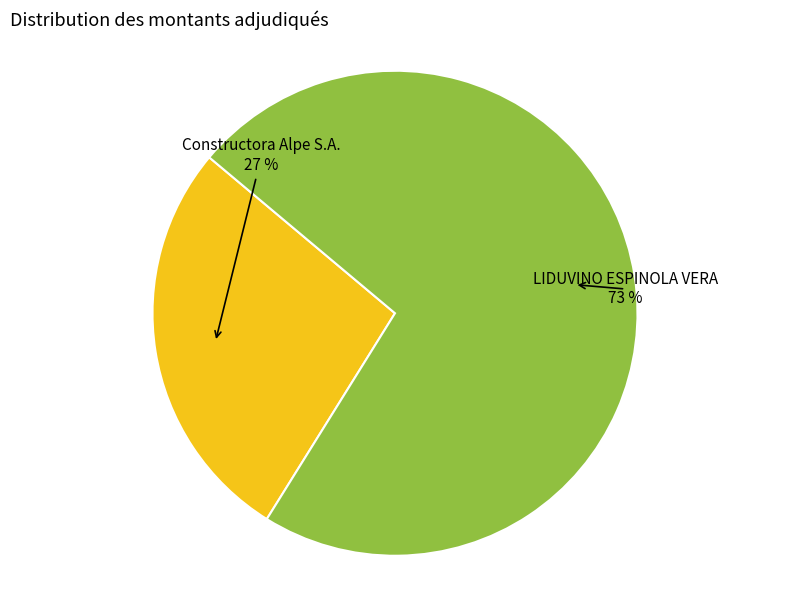

To the nearest percent, what is the average slice percentage?

50%